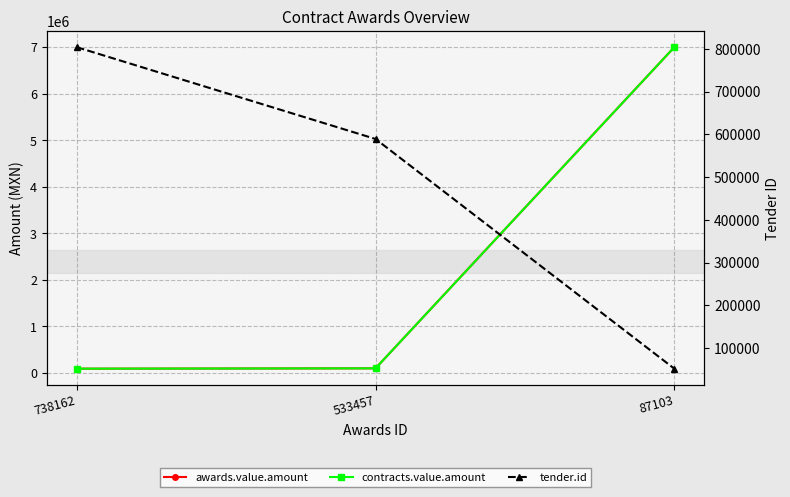

Between 533457 and 738162, which is larger?

533457